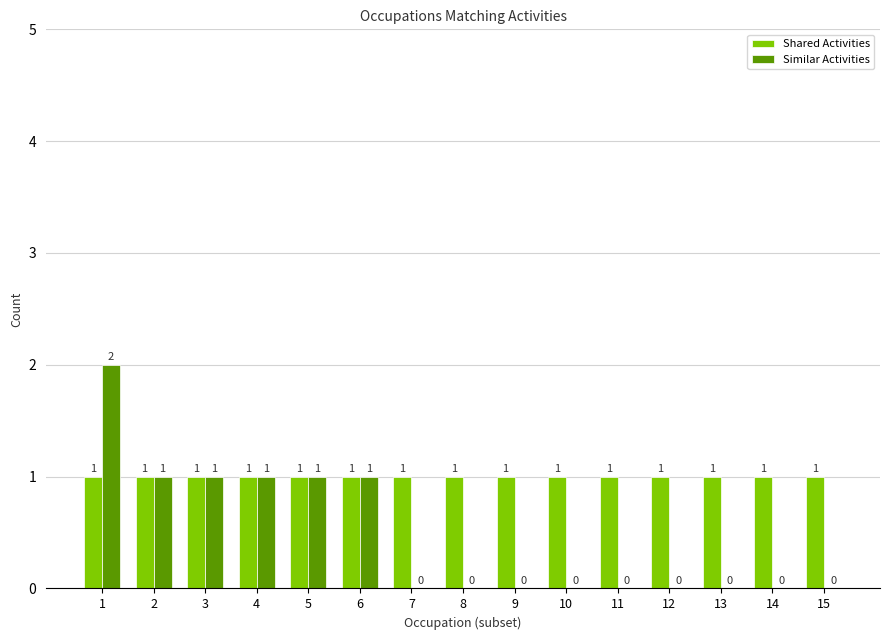

What value does the Similar Activities series have at 4?

1